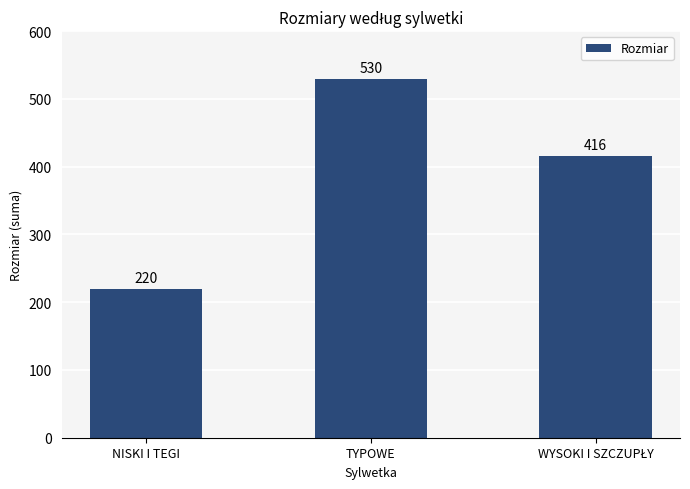

What is the maximum value shown in the chart?

530